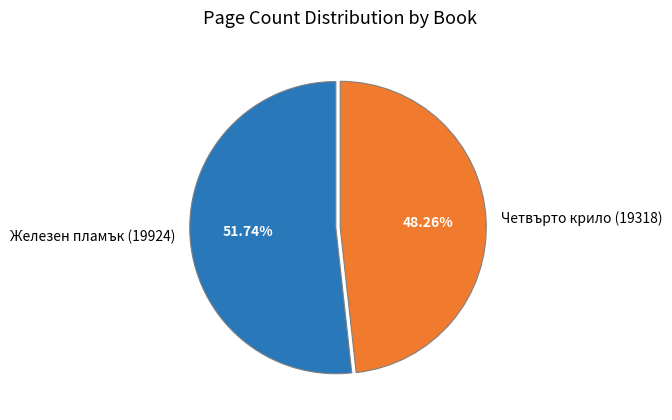

True or false: Железен пламък (19924) accounts for 52% of the total.

True